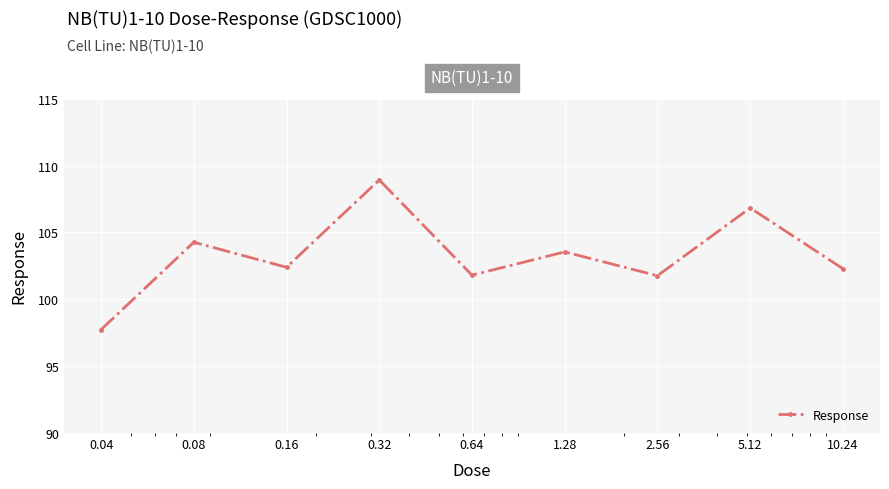

How many interior local valleys (lower than both neighbors) does the data have?

3